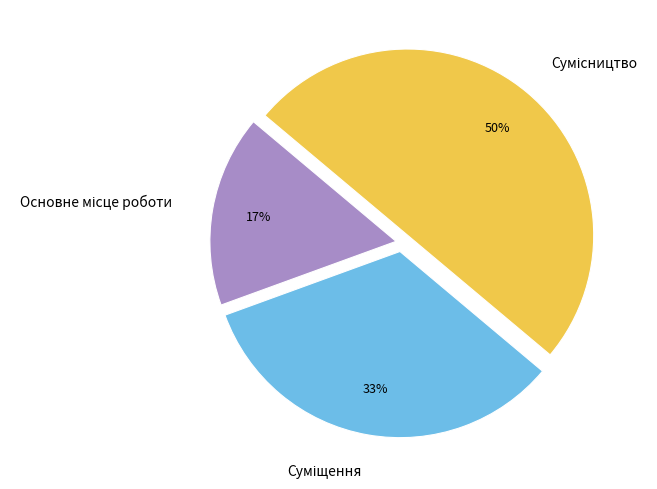

To the nearest percent, what is the difference between the largest and smallest slice percentages?

33%